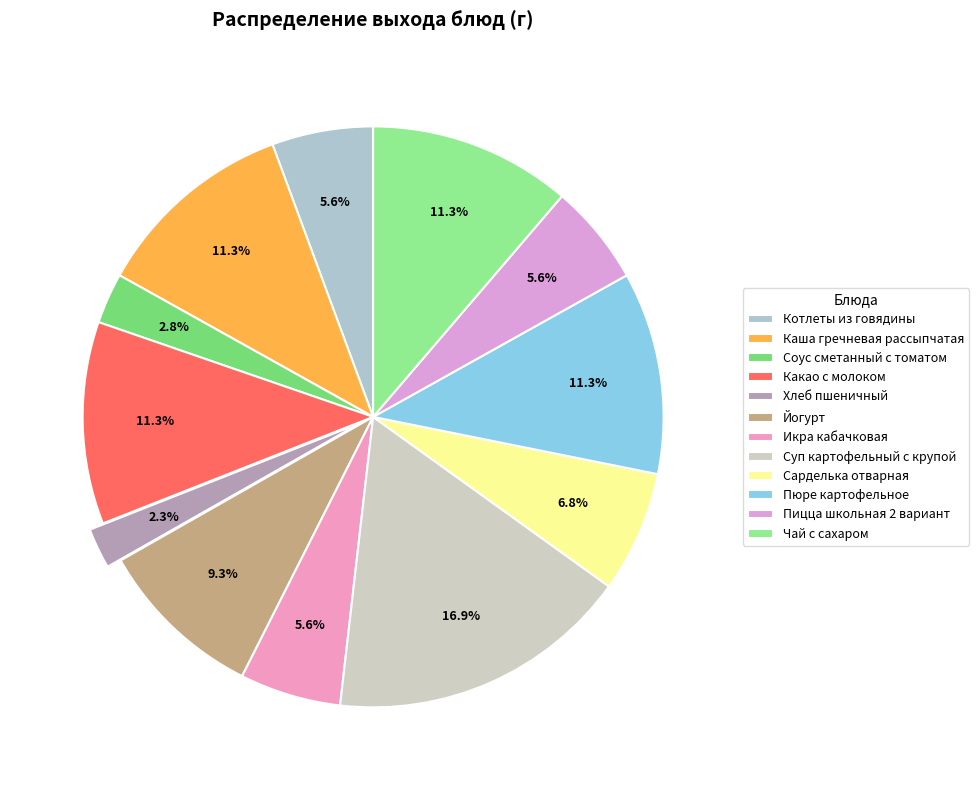

Rank the categories by value from lowest to highest.

Хлеб пшеничный, Соус сметанный с томатом, Котлеты из говядины, Икра кабачковая, Пицца школьная 2 вариант, Сарделька отварная, Йогурт, Каша гречневая рассыпчатая, Какао с молоком, Пюре картофельное, Чай с сахаром, Суп картофельный с крупой